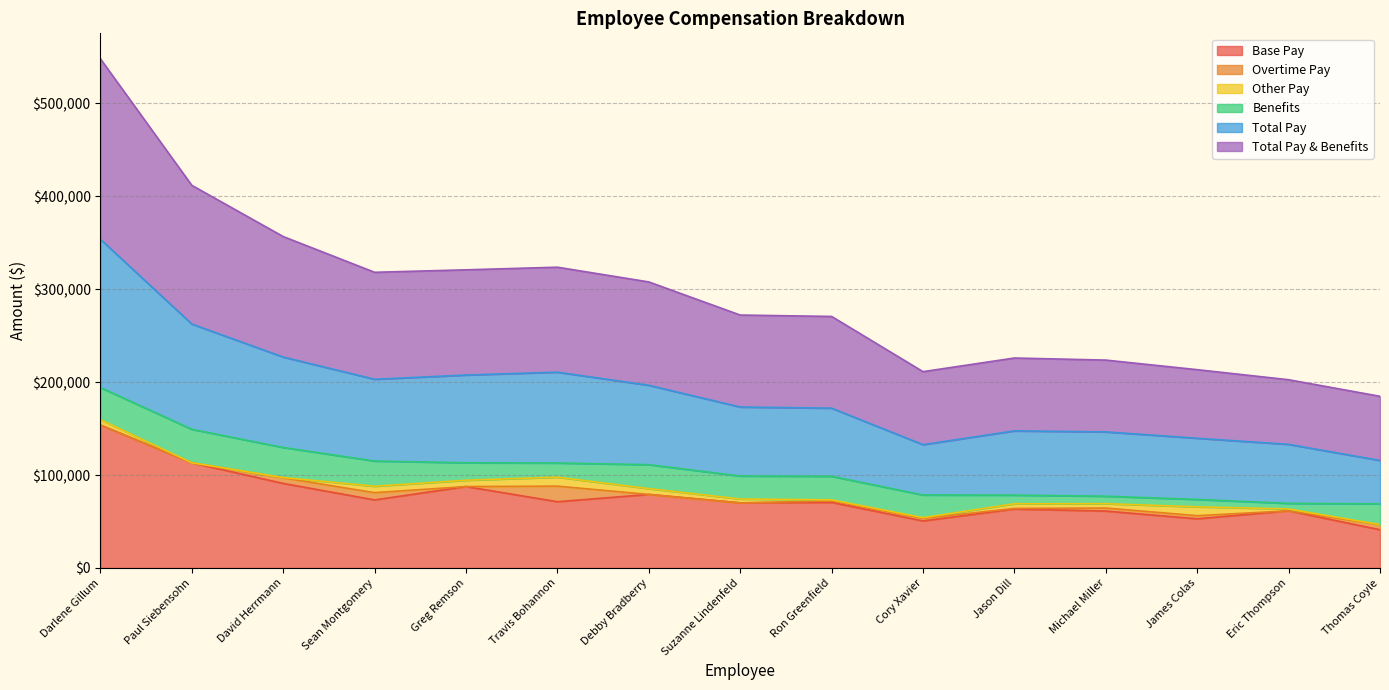

What is the sum of the Total Pay & Benefits values at Travis Bohannon and Eric Thompson?

182500